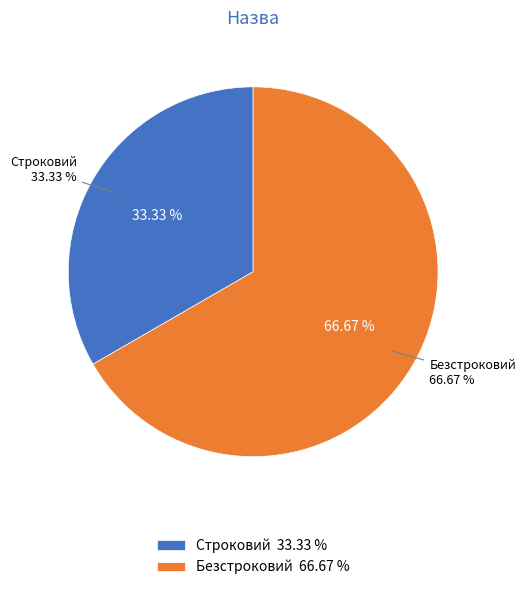

Rank the categories by value from highest to lowest.

Безстроковий, Строковий